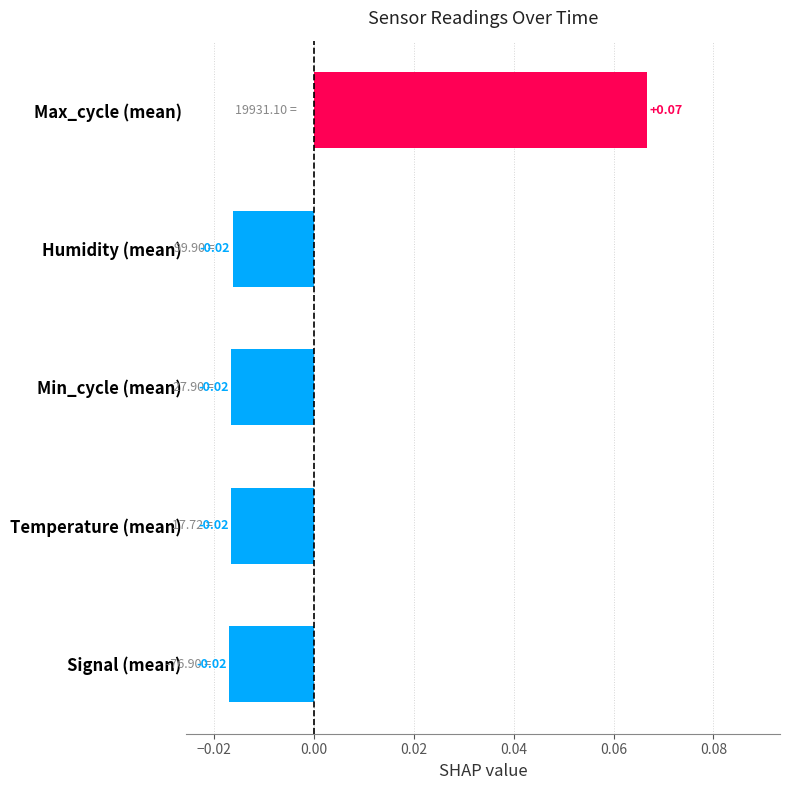

Between Humidity (mean) and Max_cycle (mean), which is larger?

Max_cycle (mean)